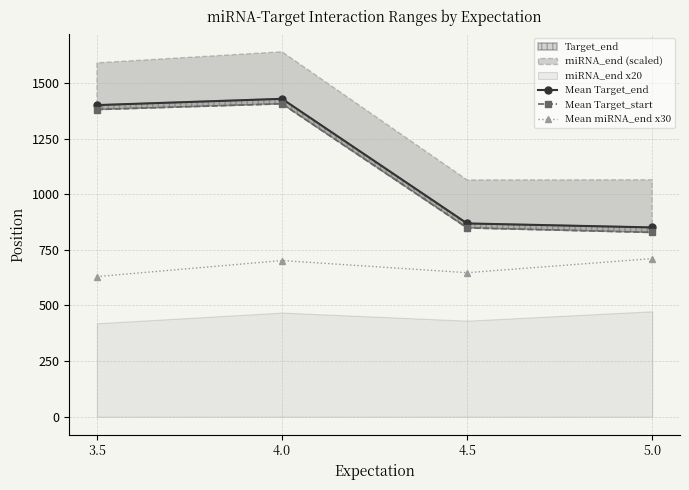

What is the sum of all Mean Target_start values?

4465.1